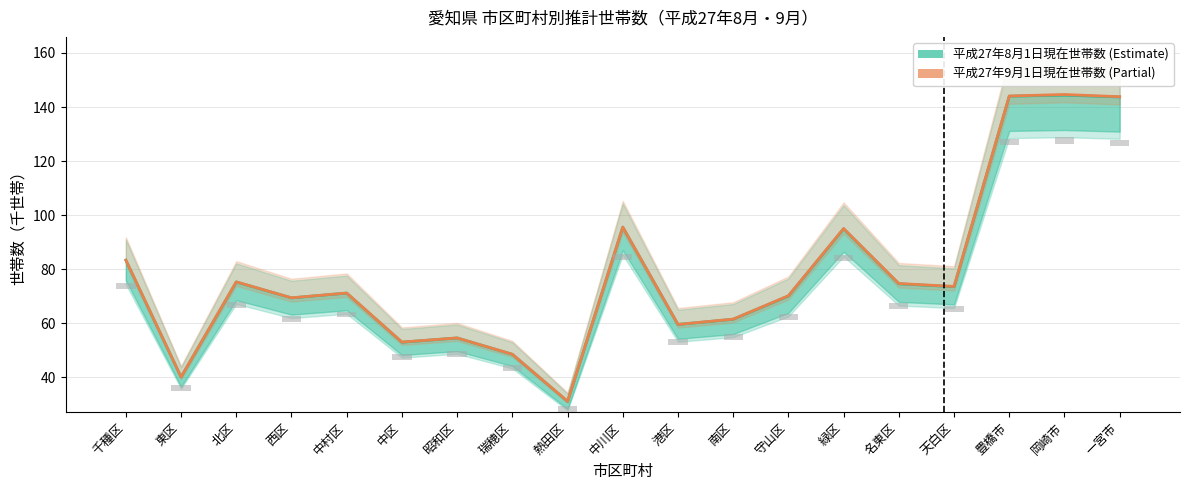

Which series has the largest total across all categories?

平成27年9月1日現在世帯数